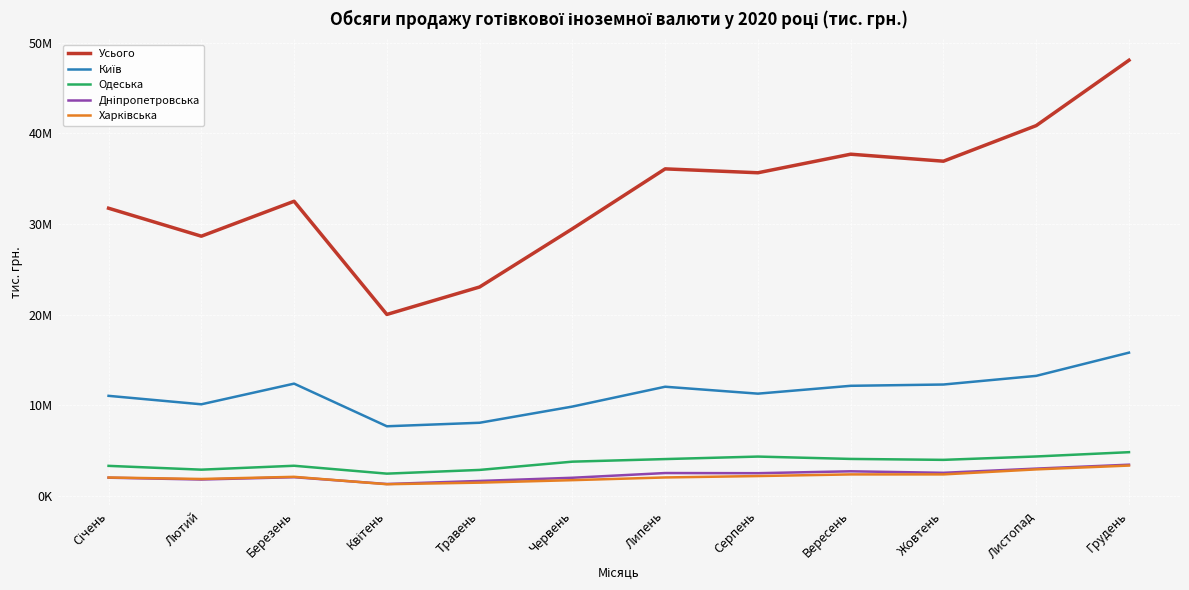

At how many categories does at least one series exceed 39856926?

2